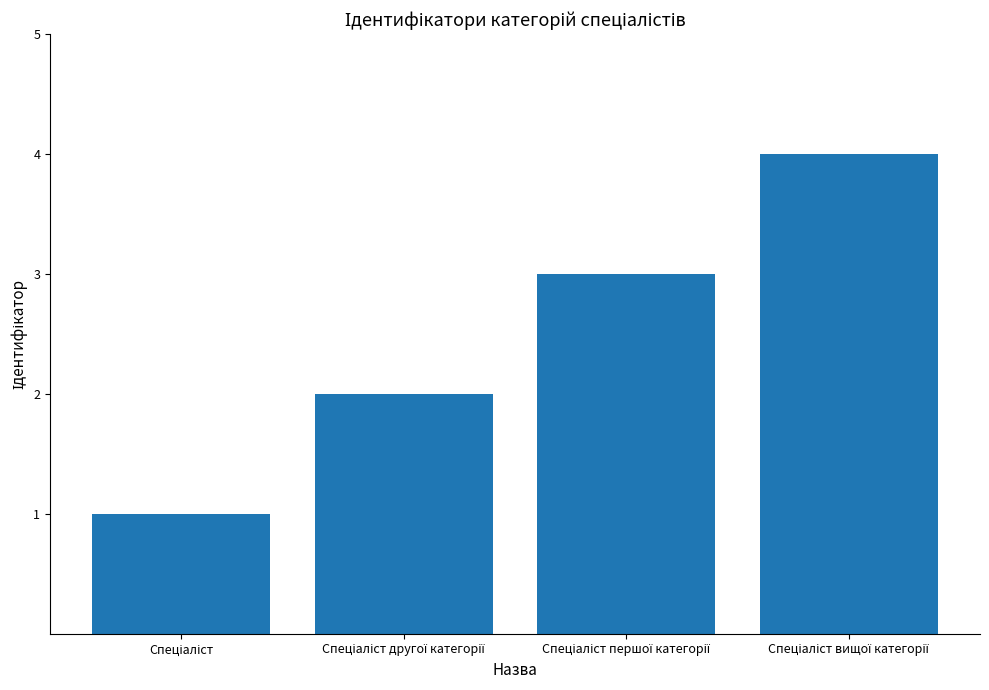

What is the maximum value shown in the chart?

4